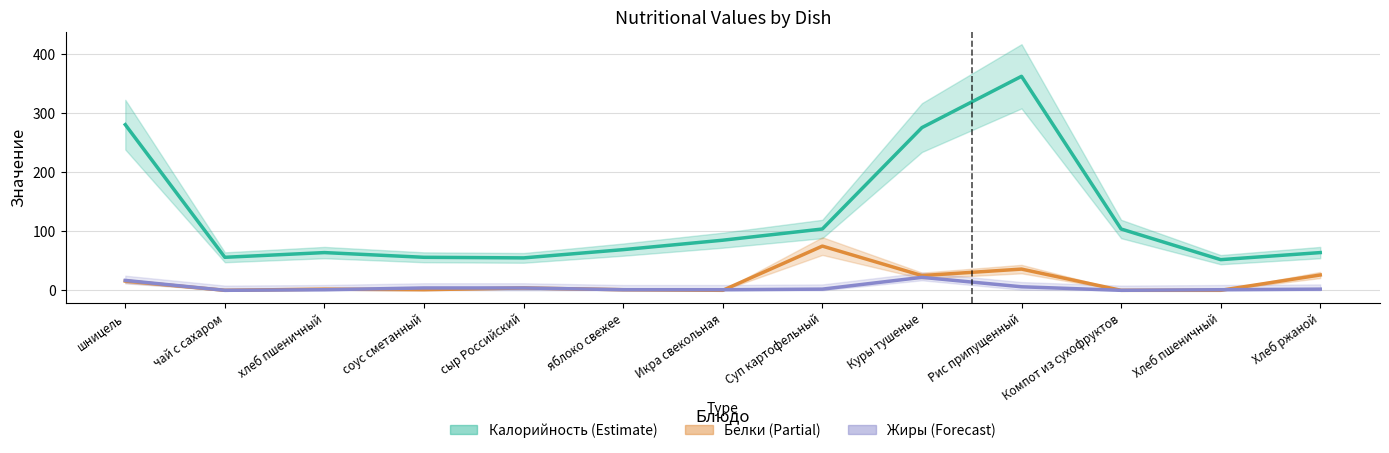

Where is the first local maximum for Белки?

хлеб пшеничный